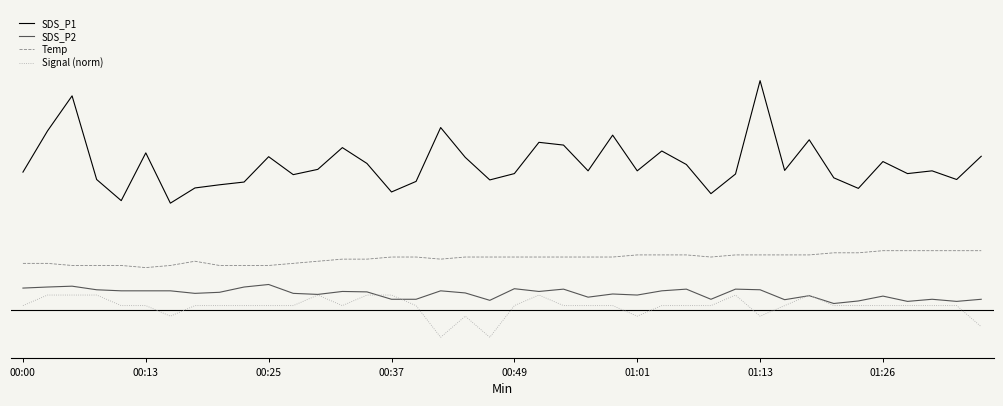

Reading right to left, what are all the values shown in this chart?

SDS_P1: 9.1	8.0	8.4	8.2	8.8	7.5	8.1	9.8	8.4	12.7	8.2	7.3	8.7	9.3	8.4	10.1	8.4	9.6	9.7	8.2	8.0	9.0	10.4	7.9	7.4	8.7	9.5	8.4	8.2	9.1	7.8	7.7	7.6	6.8	9.2	7.0	8.0	11.9	10.3	8.3
SDS_P2: 2.3	2.2	2.3	2.2	2.5	2.2	2.1	2.5	2.3	2.8	2.8	2.3	2.8	2.7	2.5	2.5	2.4	2.8	2.7	2.8	2.2	2.6	2.7	2.3	2.3	2.6	2.7	2.5	2.6	3.0	2.9	2.6	2.6	2.7	2.7	2.7	2.8	2.9	2.9	2.8
Temp: 4.6	4.6	4.6	4.6	4.6	4.5	4.5	4.4	4.4	4.4	4.4	4.3	4.4	4.4	4.4	4.3	4.3	4.3	4.3	4.3	4.3	4.3	4.2	4.3	4.3	4.2	4.2	4.1	4.0	3.9	3.9	3.9	4.1	3.9	3.8	3.9	3.9	3.9	4.0	4.0
Signal (norm): 1.0	2.0	2.0	2.0	2.0	2.0	2.0	2.5	2.0	1.5	2.5	2.0	2.0	2.0	1.5	2.0	2.0	2.0	2.5	2.0	0.5	1.5	0.5	2.0	2.5	2.5	2.0	2.5	2.0	2.0	2.0	2.0	2.0	1.5	2.0	2.0	2.5	2.5	2.5	2.0